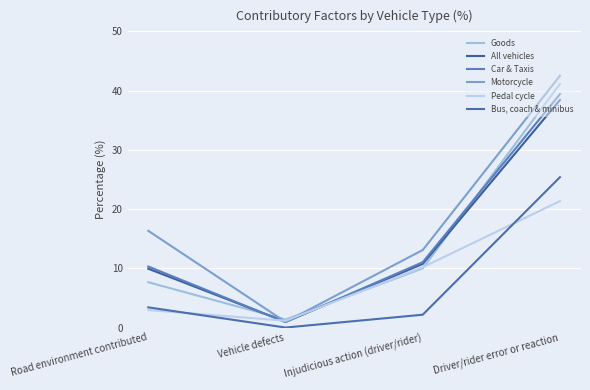

At which label does Motorcycle reach its peak?

Driver/rider error or reaction